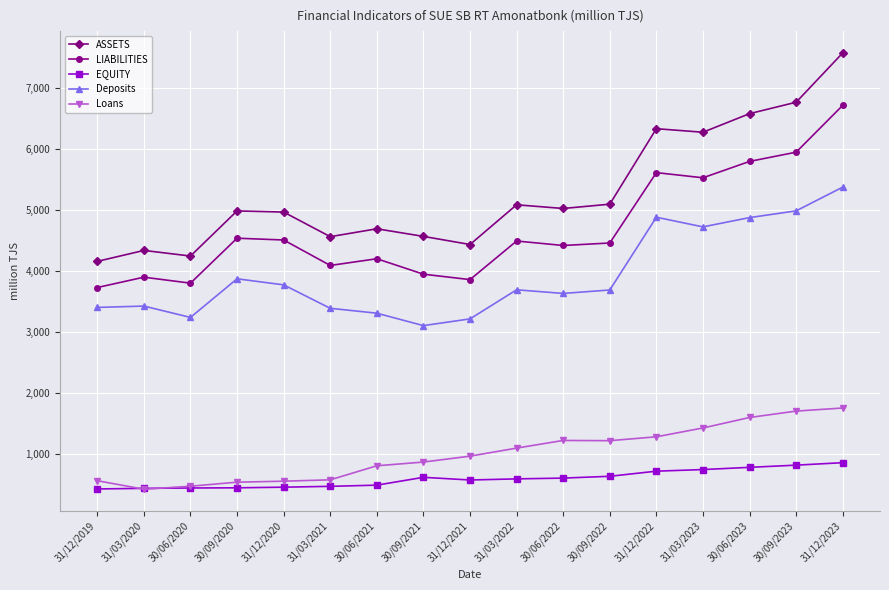

What is the difference between the highest and lowest values at 31/03/2020?

3916.4